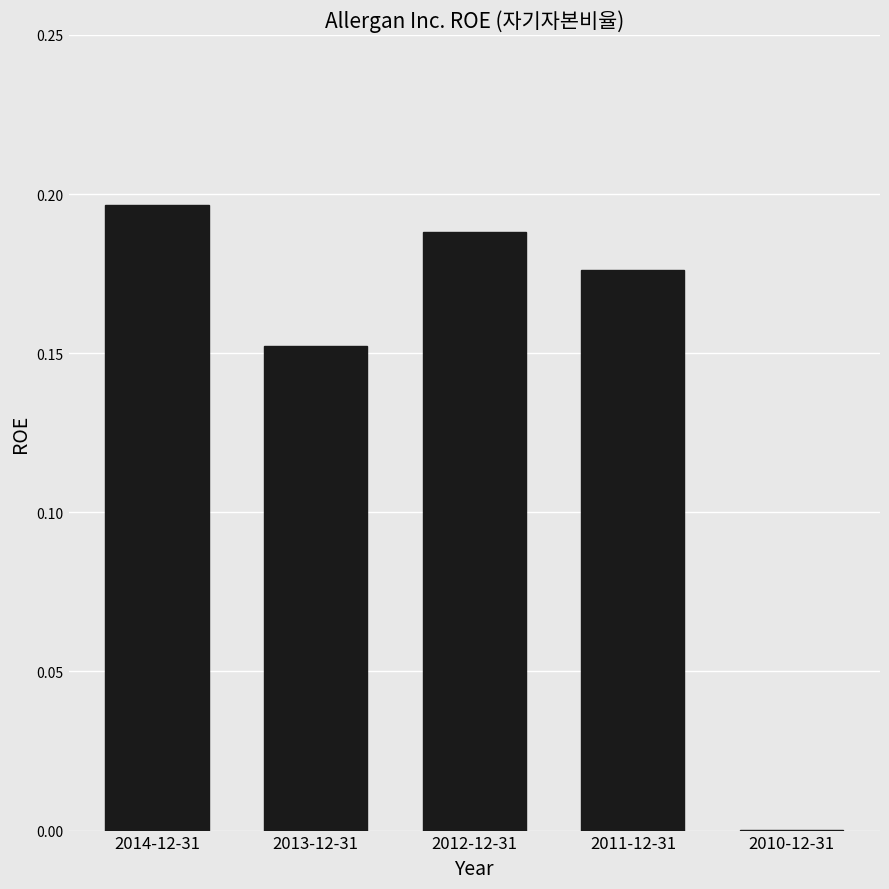

The value at 2014-12-31 is 0.1. True or false?

False